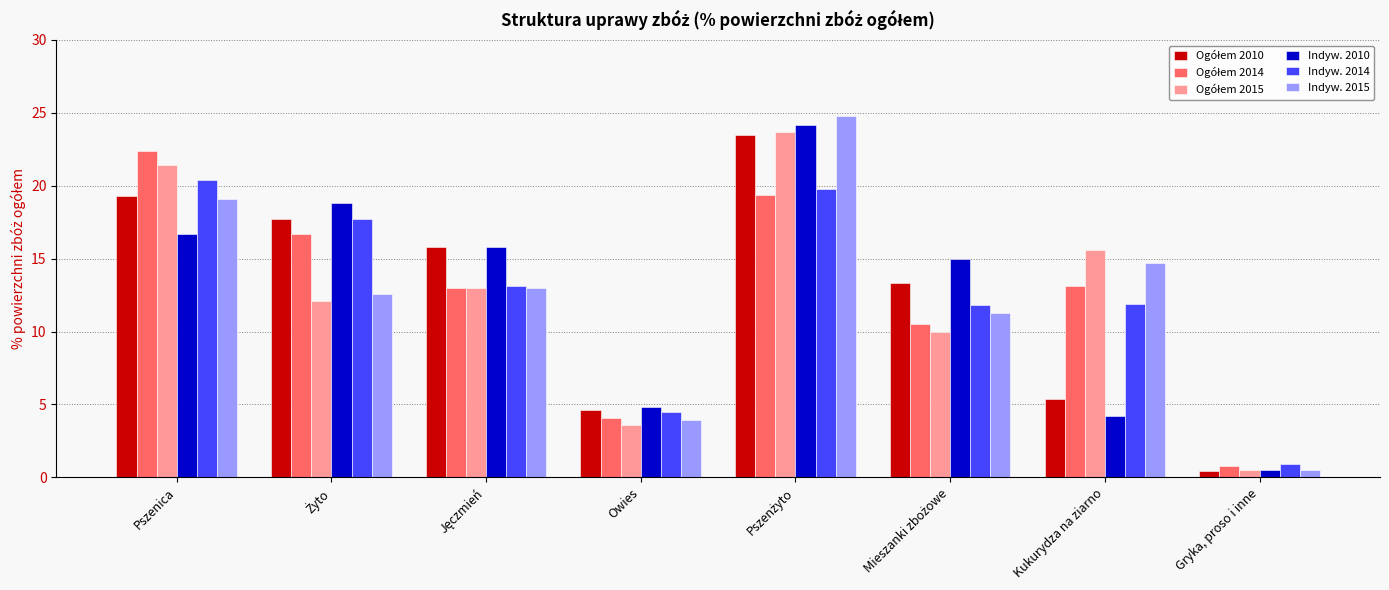

Which series has the largest range (max minus min)?

Indyw. 2015